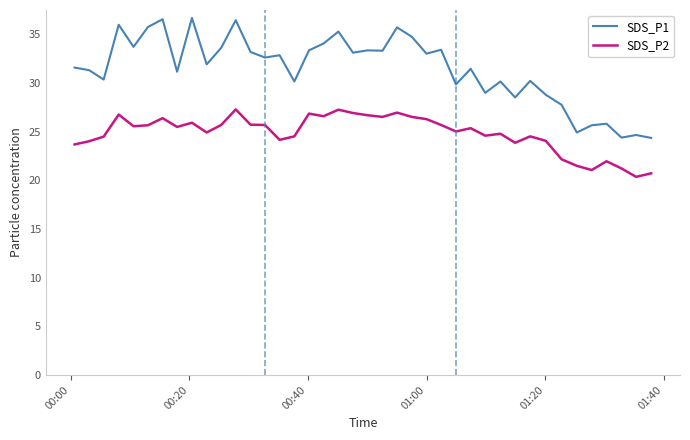

What is the minimum value shown in the chart?

20.4